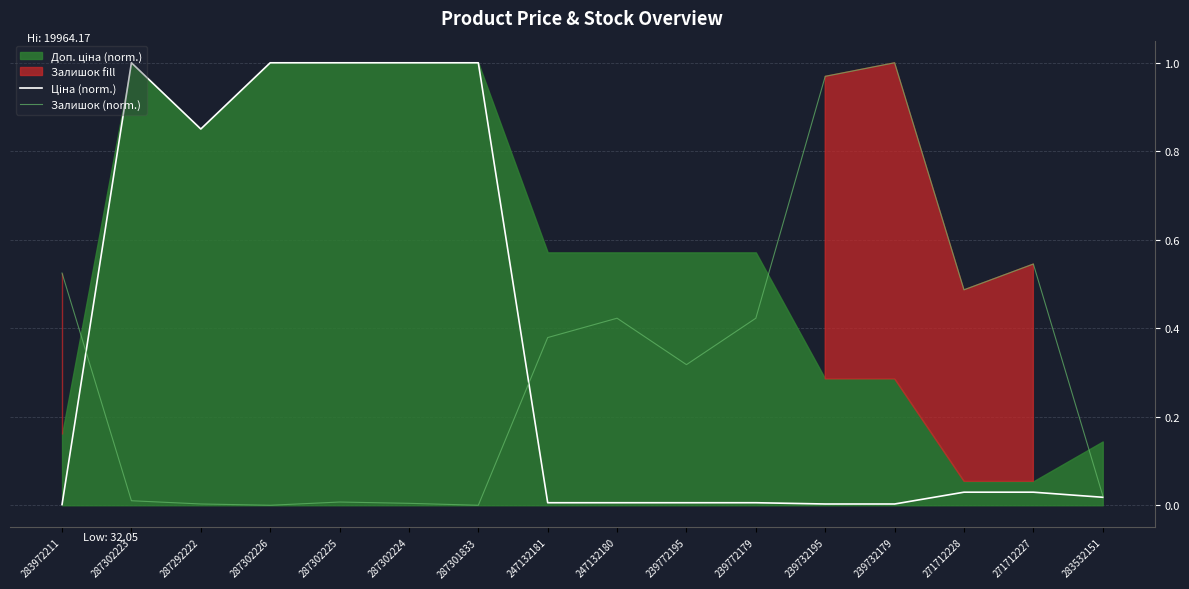

What is the sum of the Ціна (norm.) values at 287292222 and 287302226?

1.9